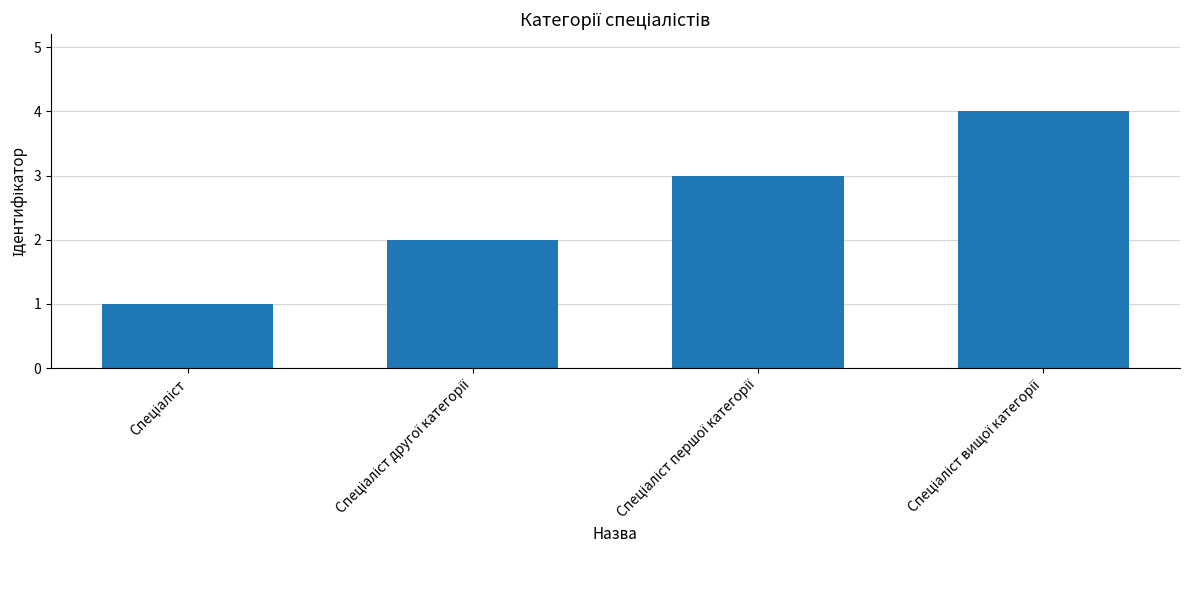

What is the smallest value displayed?

1